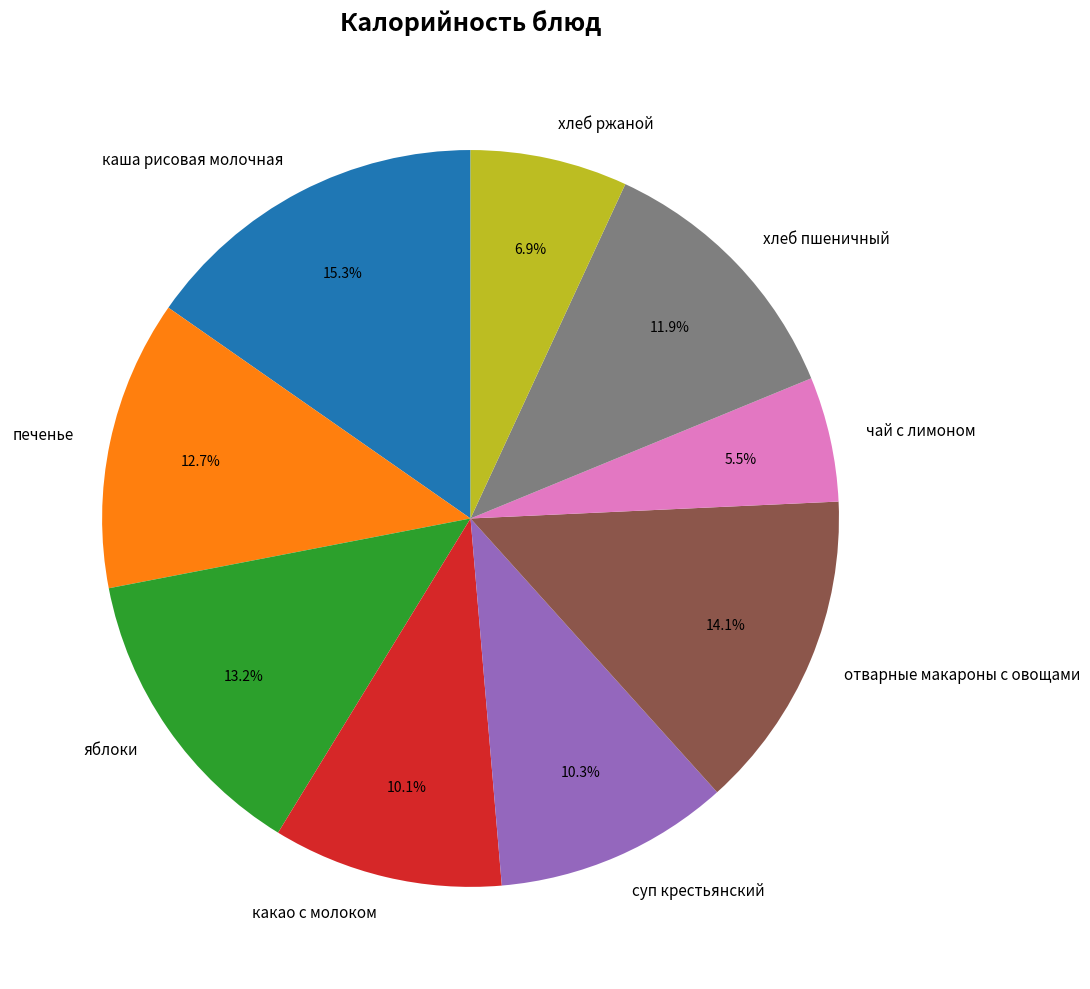

Combined, what portion of the pie is какао с молоком and хлеб ржаной?

17.0%